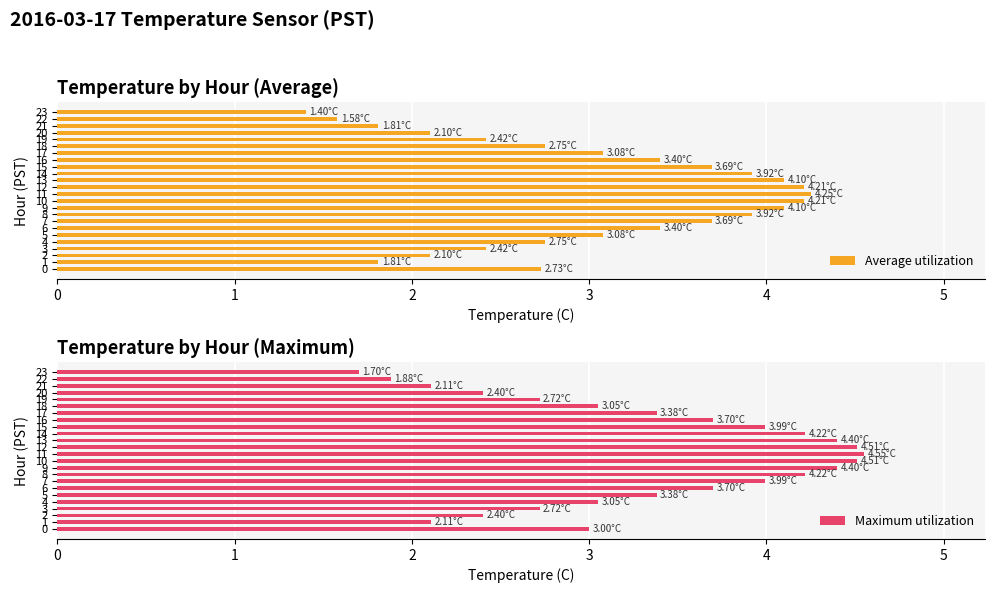

How many distinct data groups are displayed?

2